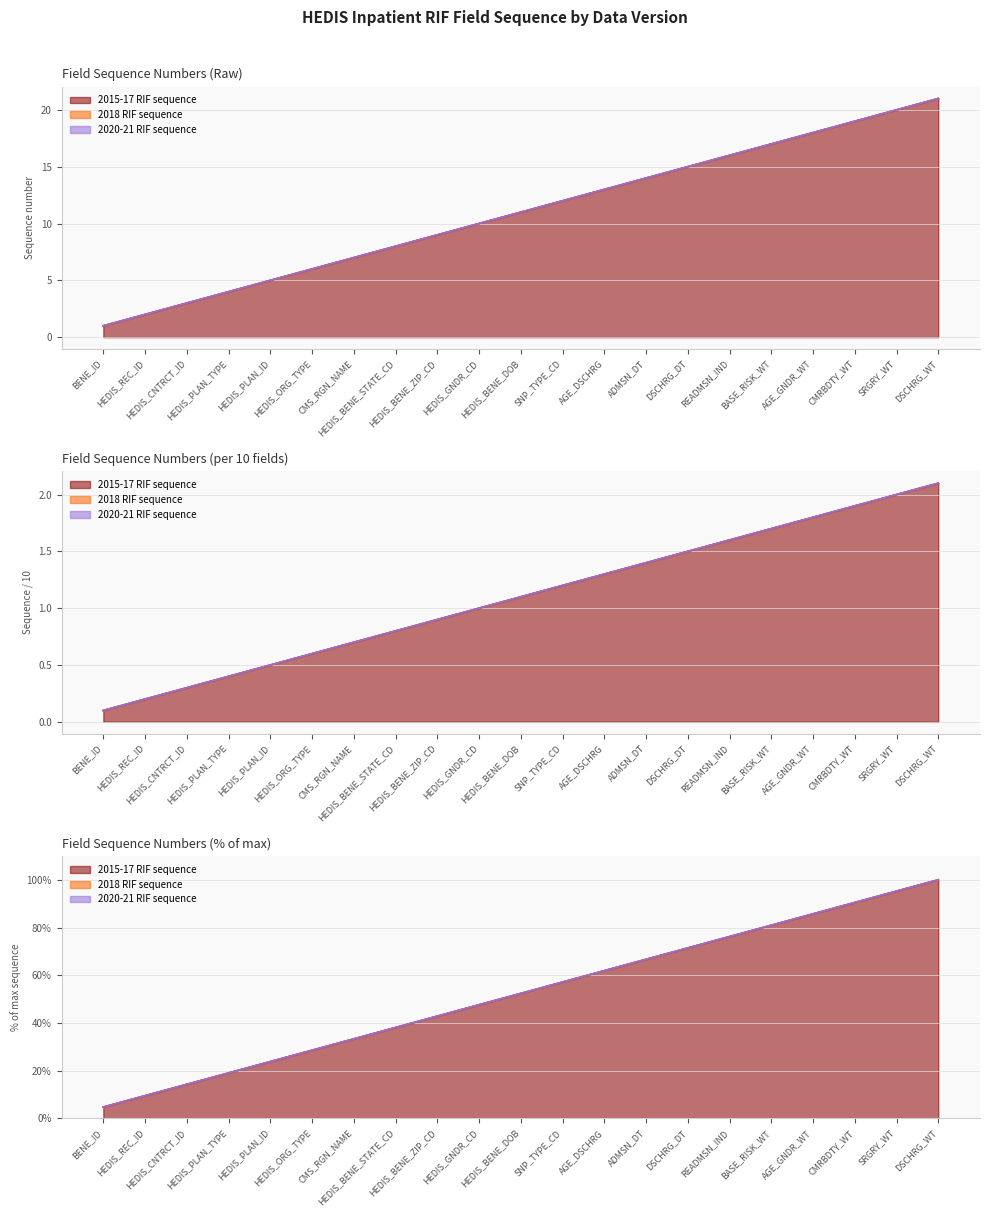

True or false: 2020-21 RIF sequence and 2015-17 RIF sequence intersect in this chart.

False